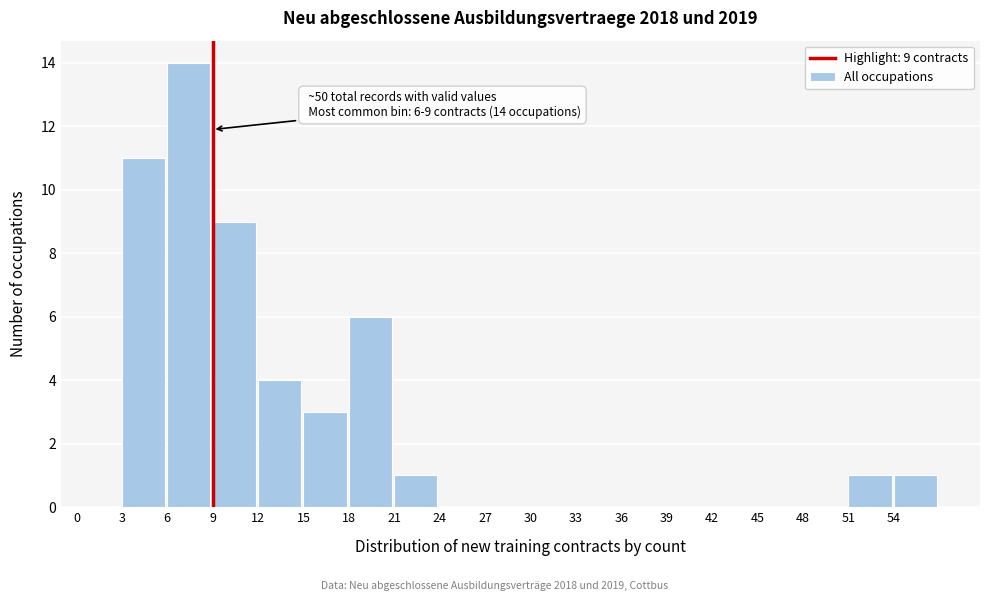

Over which range of the x-axis is the bar tallest?

6 to 9